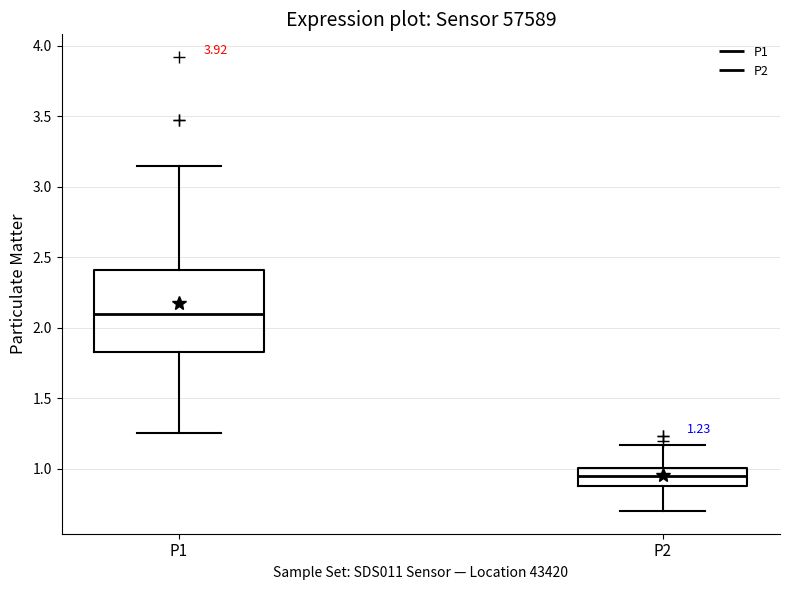

Which box's median line is the lowest?

P2